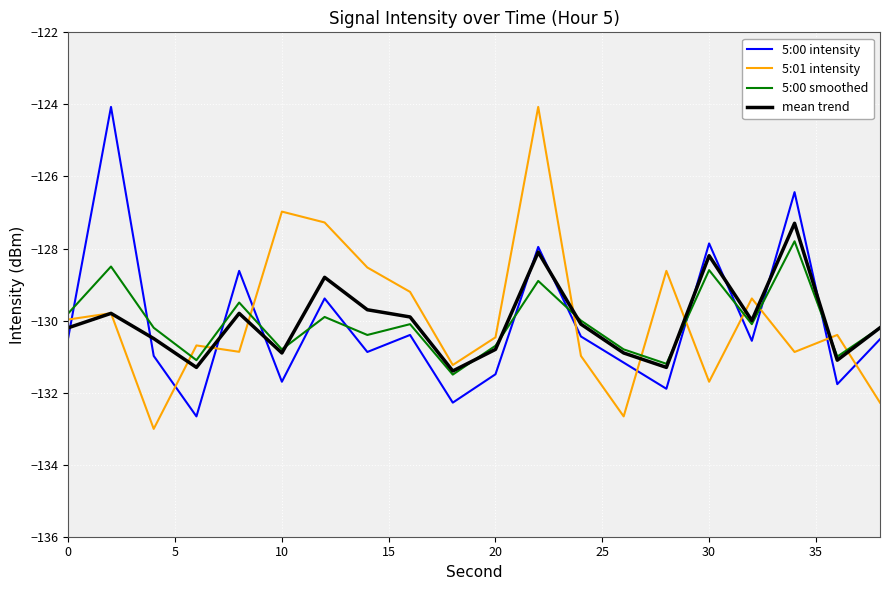

What is the minimum value shown in the chart?

-133.0